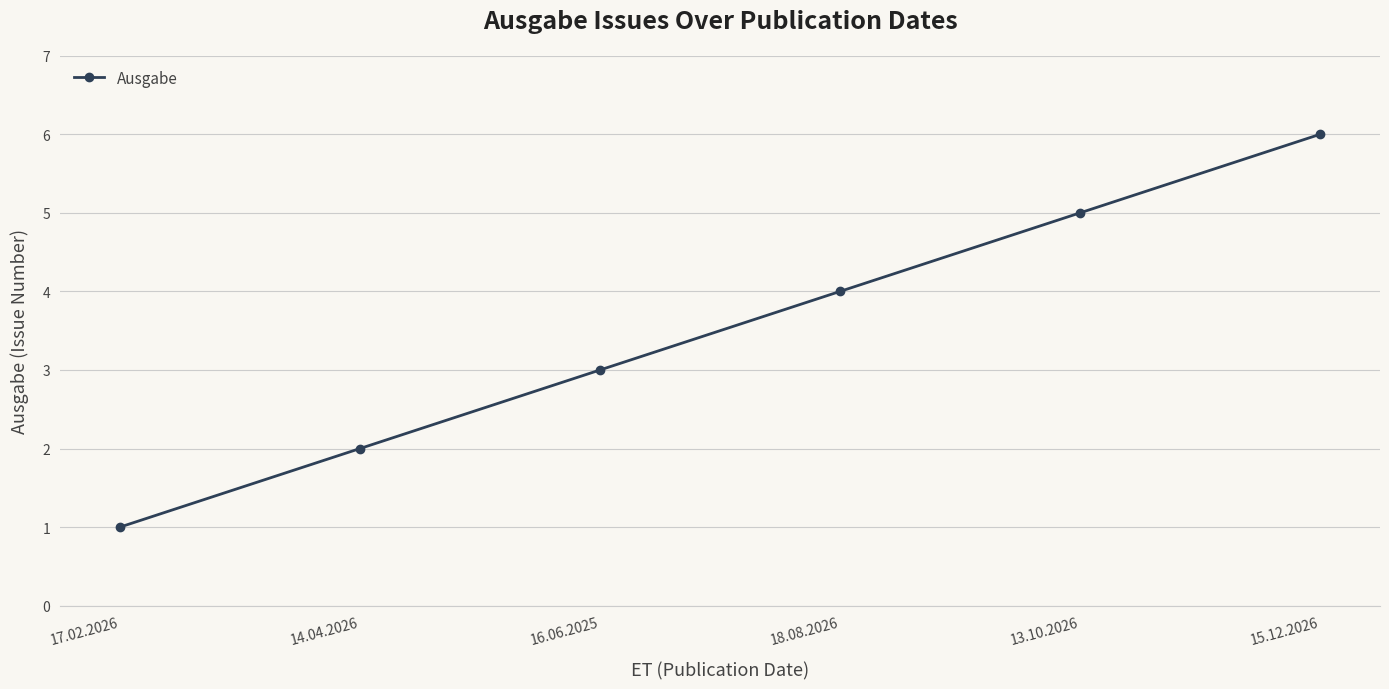

What is the maximum value shown in the chart?

6